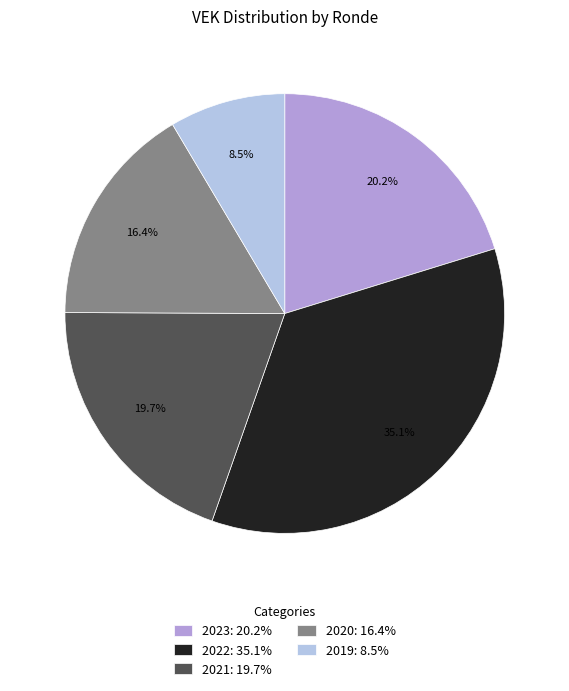

Is the sum of 2021: 19.7% and 2023: 20.2% greater than half?

No